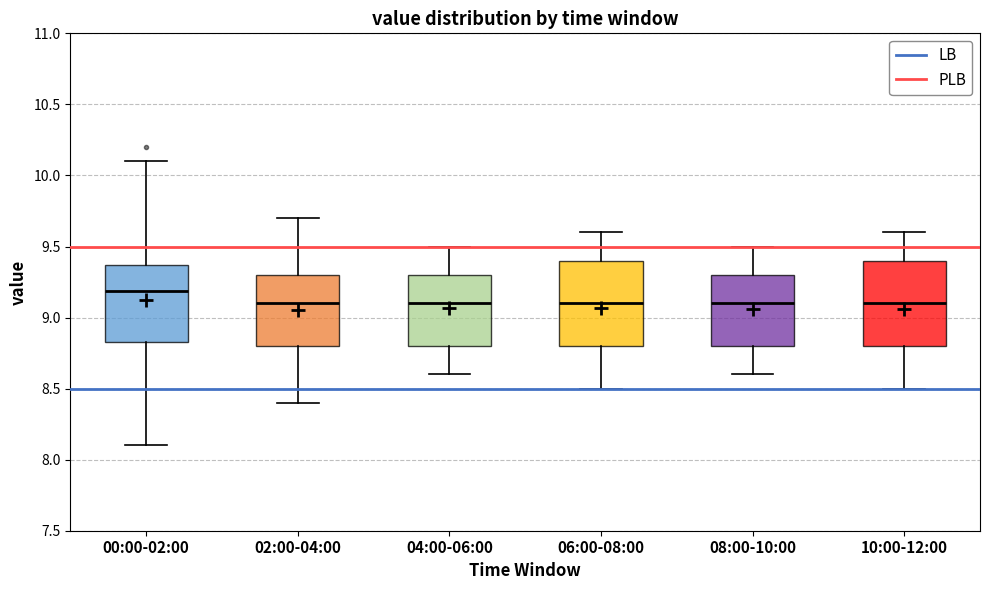

Reading left to right, read every box against the y-axis: the position of its median line, the range the box covers, and the ends of its whiskers. The values are not printed on the chart, so give them approximately, as read against the axis.

00:00-02:00: median 9.20, box 8.85 to 9.35, whiskers 8.10 to 10.10
02:00-04:00: median 9.10, box 8.80 to 9.30, whiskers 8.40 to 9.70
04:00-06:00: median 9.10, box 8.80 to 9.30, whiskers 8.60 to 9.50
06:00-08:00: median 9.10, box 8.80 to 9.40, whiskers 8.50 to 9.60
08:00-10:00: median 9.10, box 8.80 to 9.30, whiskers 8.60 to 9.50
10:00-12:00: median 9.10, box 8.80 to 9.40, whiskers 8.50 to 9.60